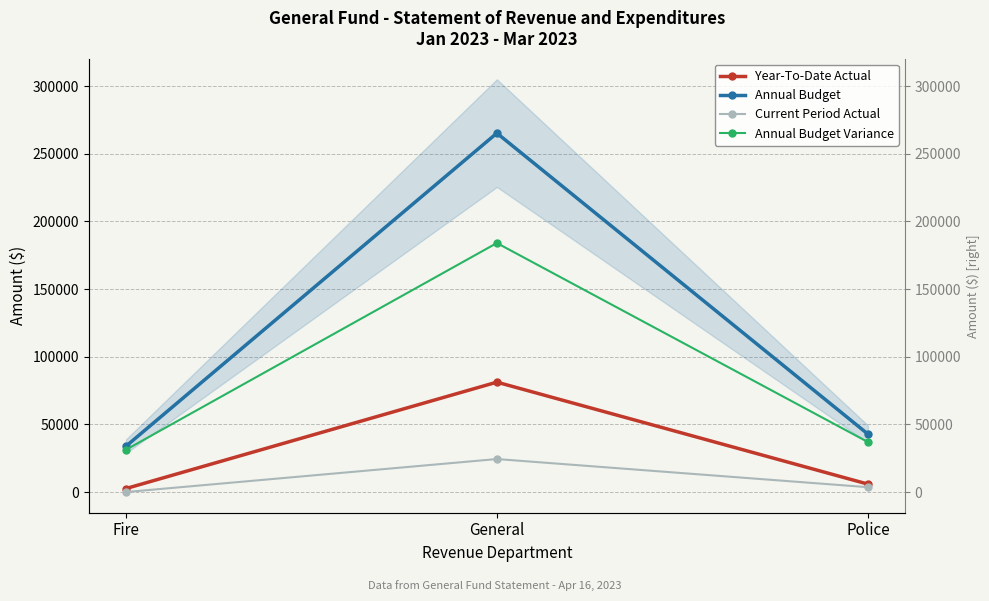

Which series has the widest spread of values?

Annual Budget